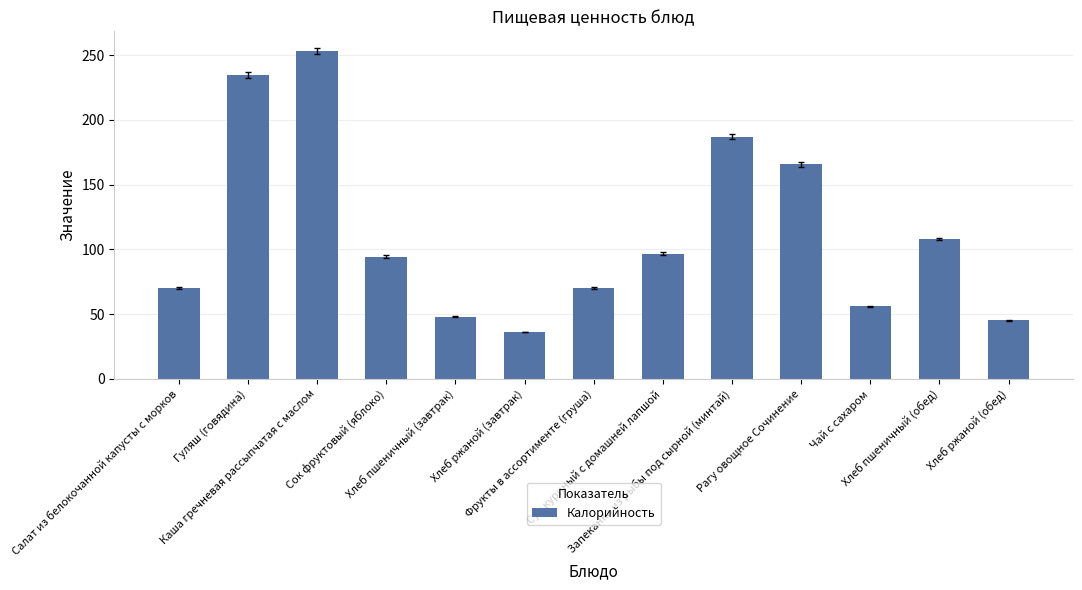

Are the bars grouped side by side (vs. stacked)?

No